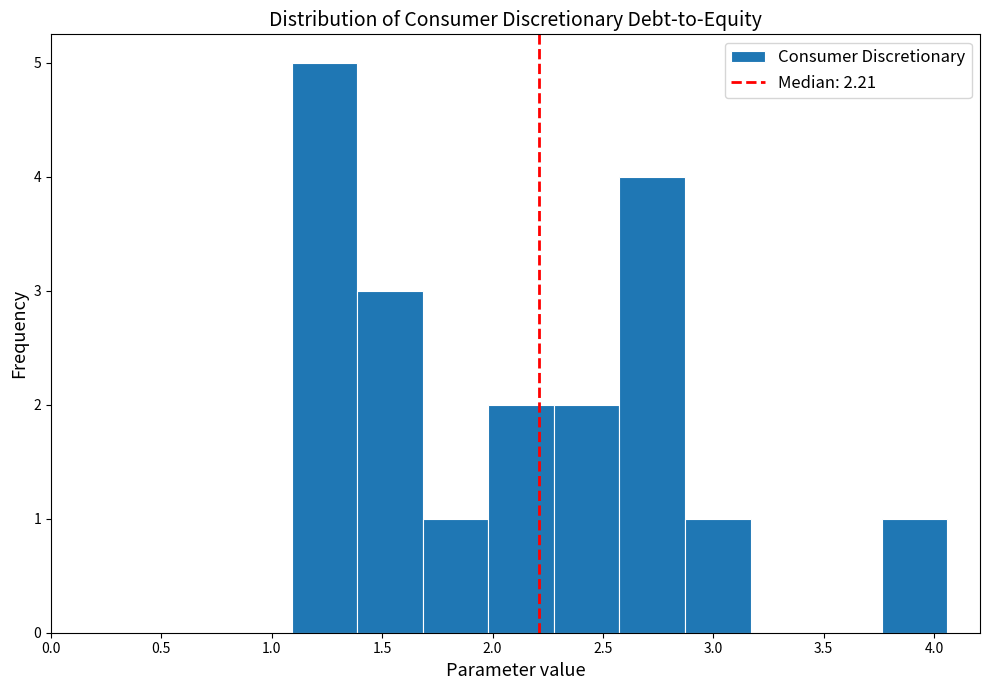

Over which range of the x-axis is the bar tallest?

1.10 to 1.40